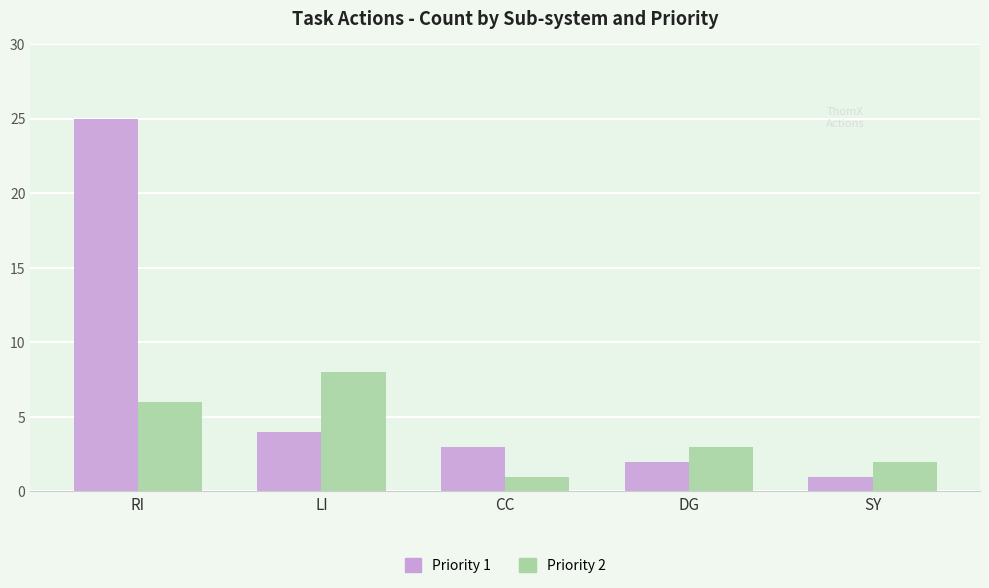

List the series in order of their peak value, highest first.

Priority 1, Priority 2